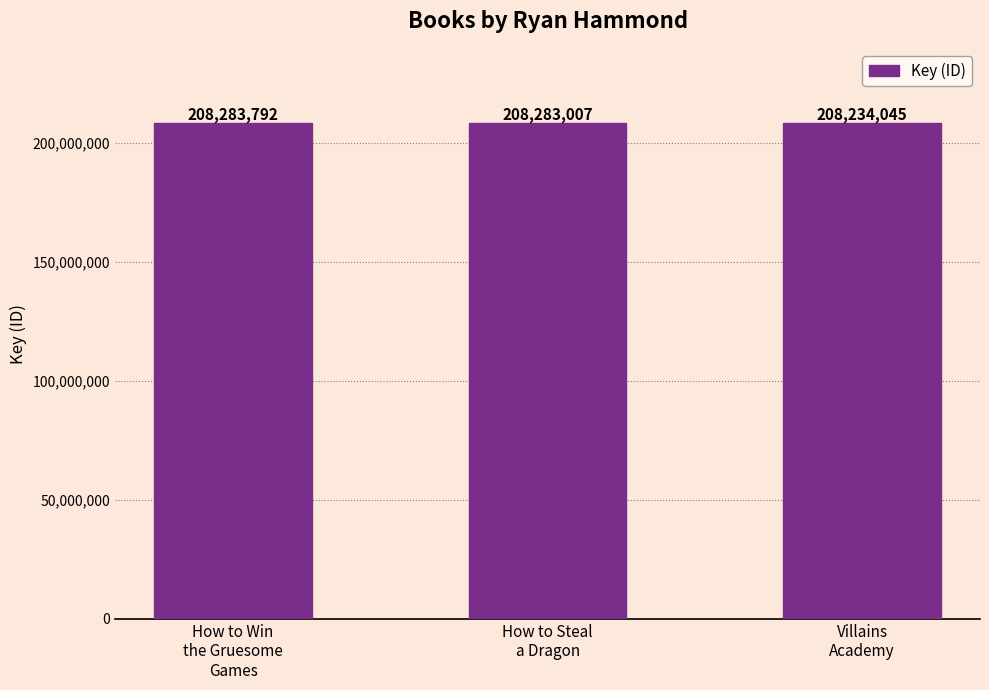

What is the difference between the second highest and minimum values?

48962